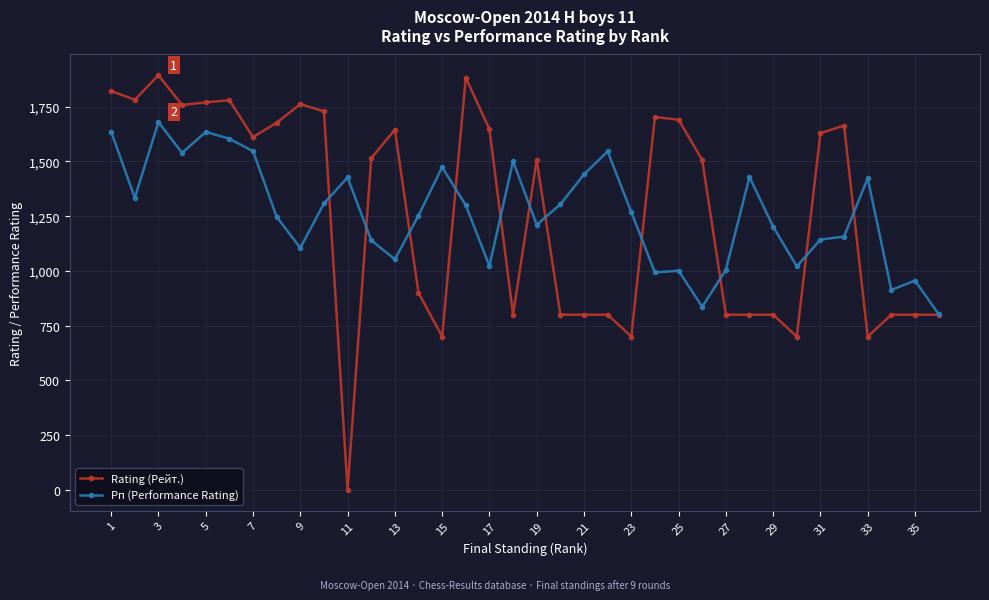

What is the value of the Rating (Рейт.) point at the 25th from the left?

1691